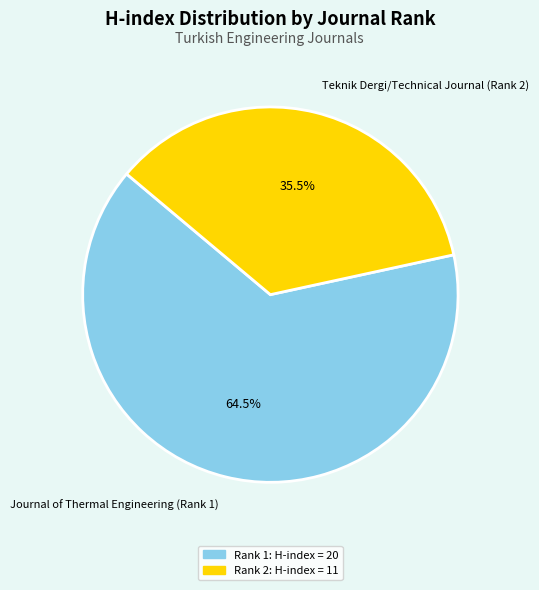

What is the smallest slice in the pie chart?

Teknik Dergi/Technical Journal (Rank 2)